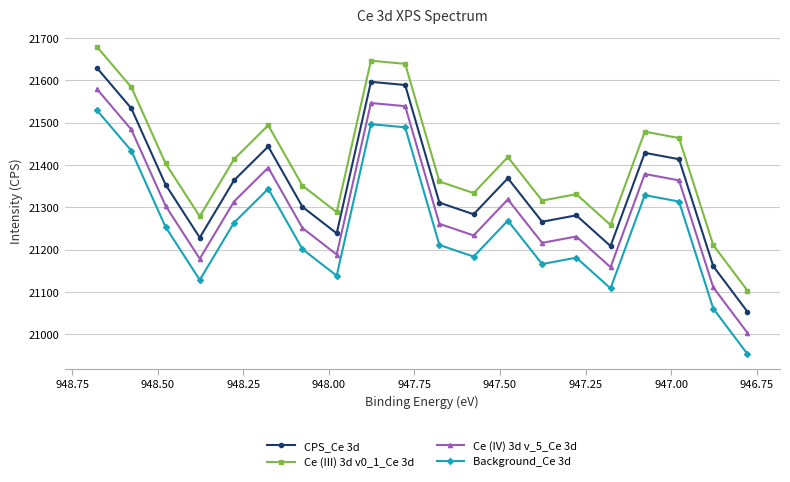

What is the difference between the maximum and minimum values in the Background_Ce 3d series?

575.7